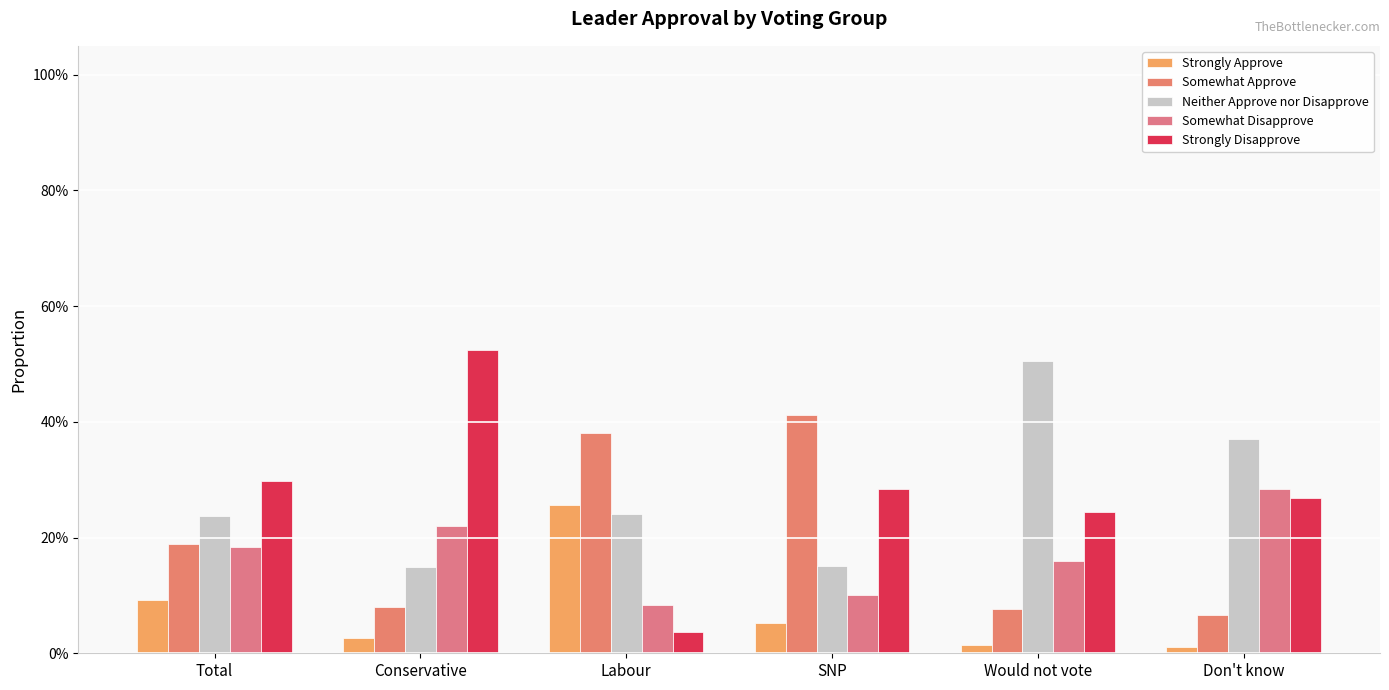

Does the chart contain any negative values?

No